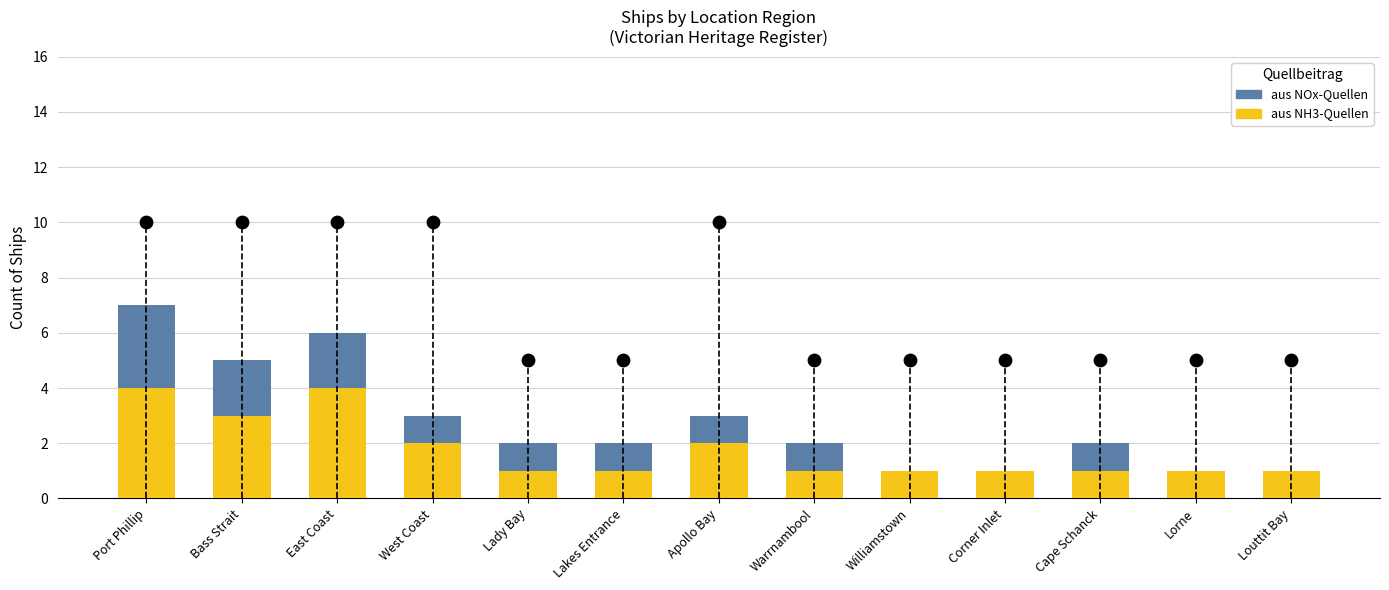

Which series contains the highest Y value?

aus NH3-Quellen